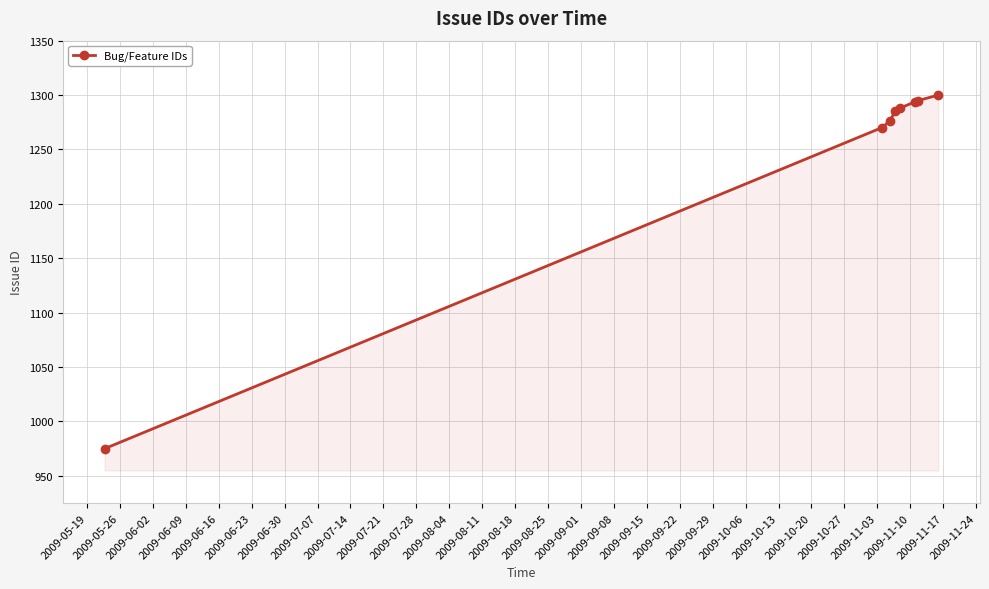

What is the value of the 4th point from the left?

1285